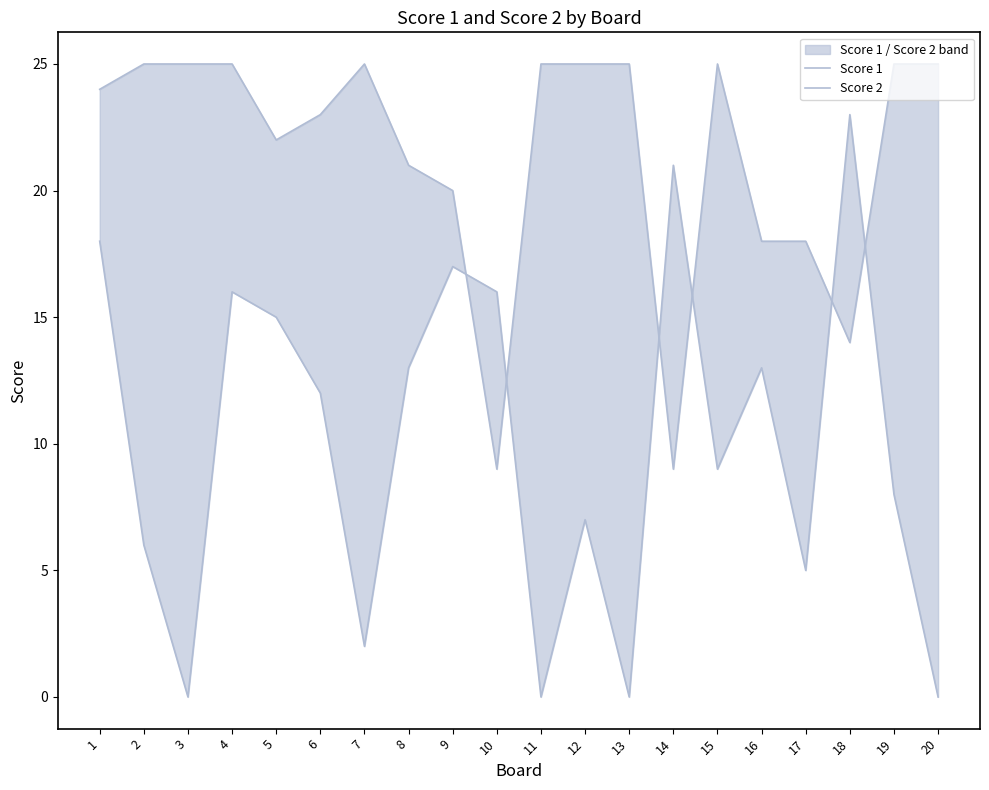

At which category does Score 1 reach its first local peak?

7